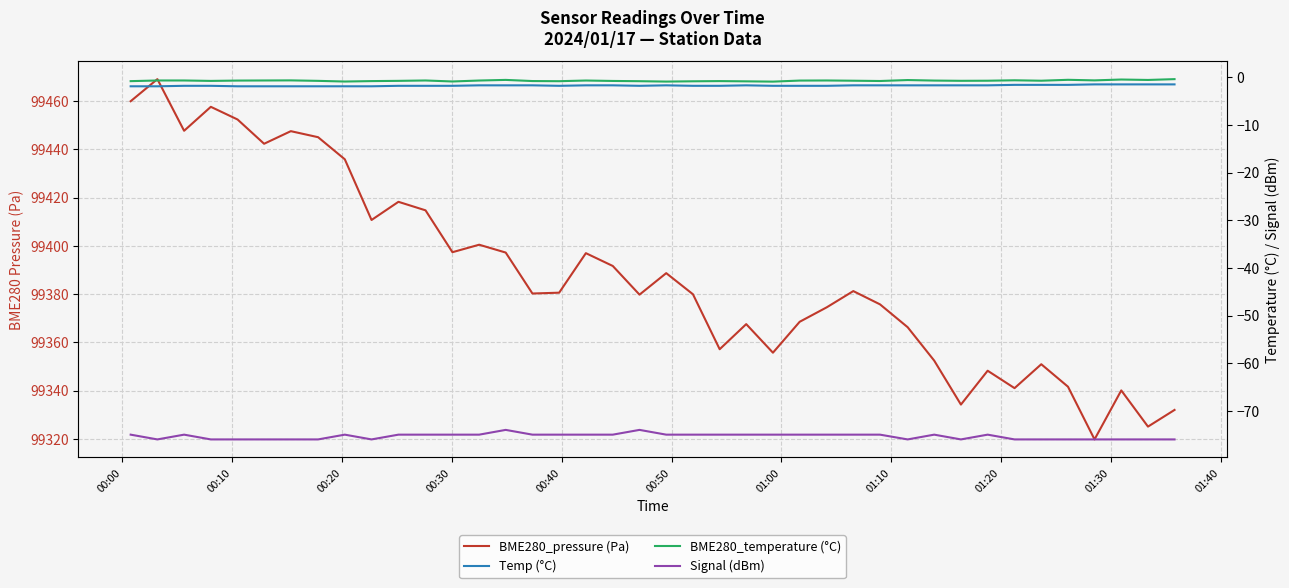

What is the value of the BME280_temperature (°C) point at the 12th from the left?

-0.7